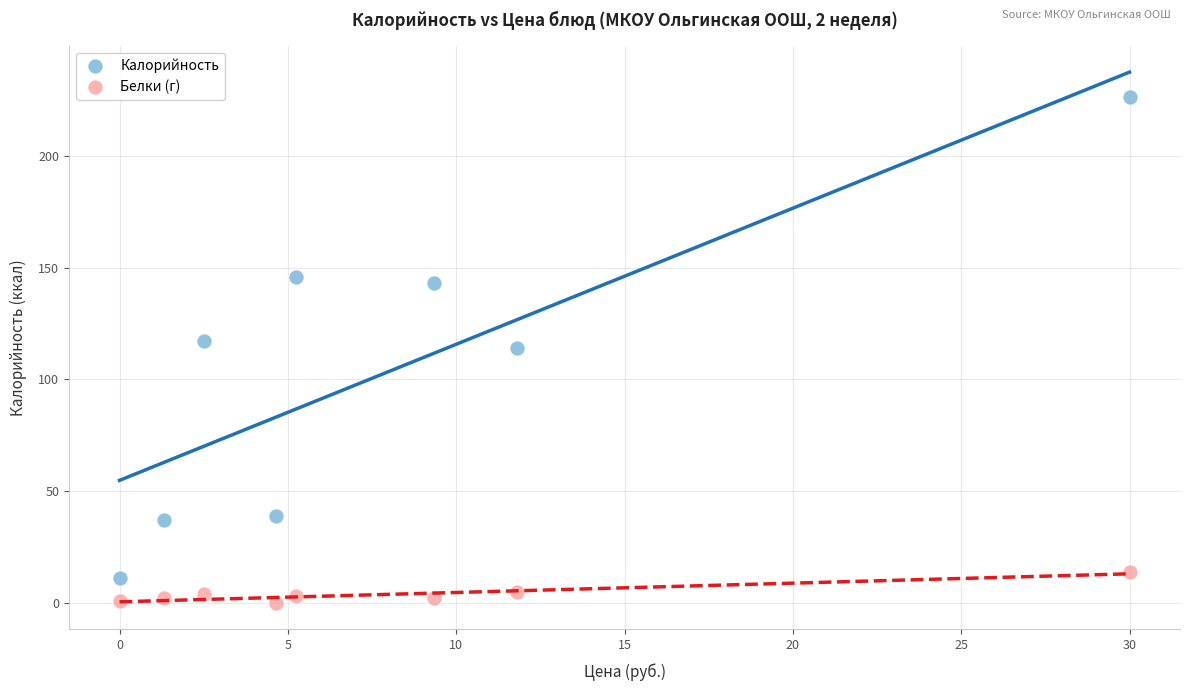

Which series has the widest spread of Y values?

Калорийность